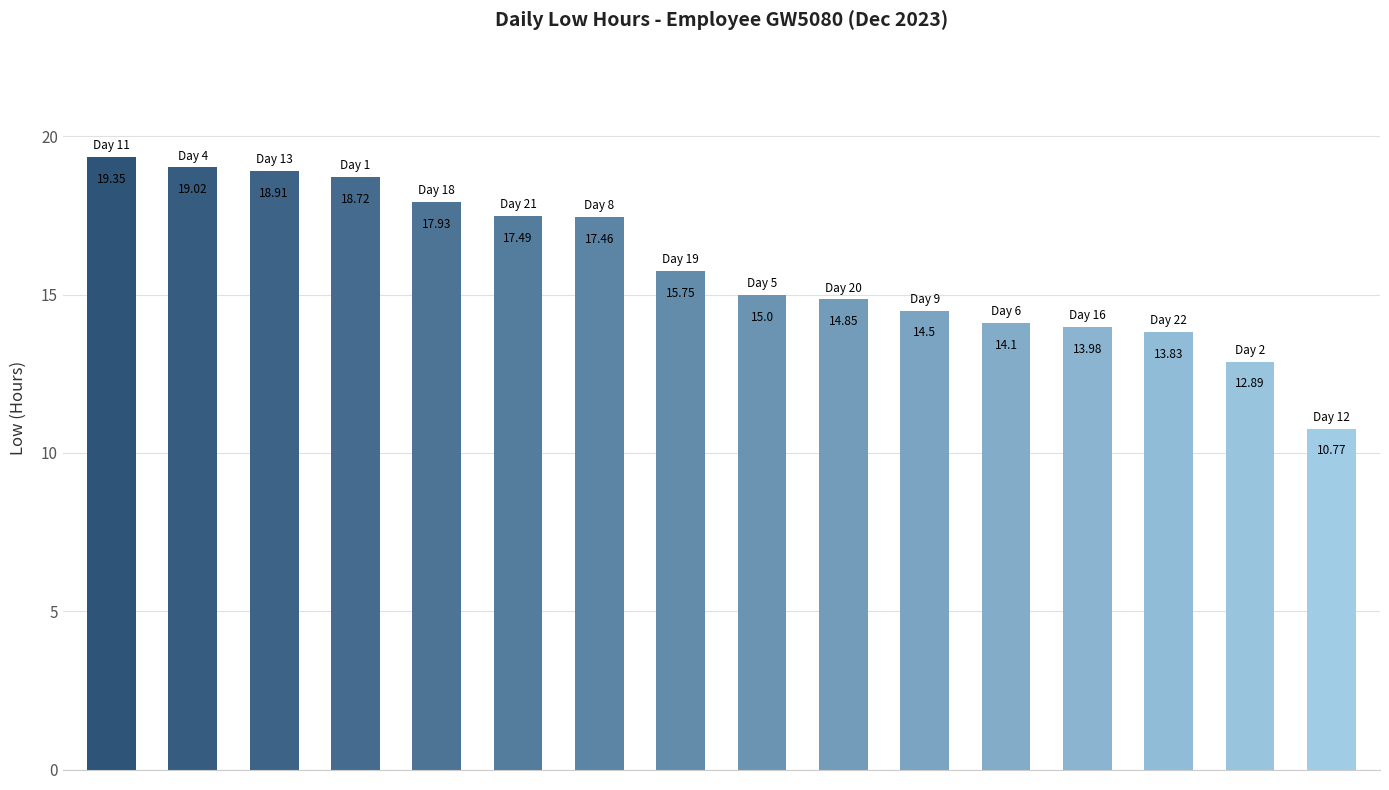

What is the average value?

15.9